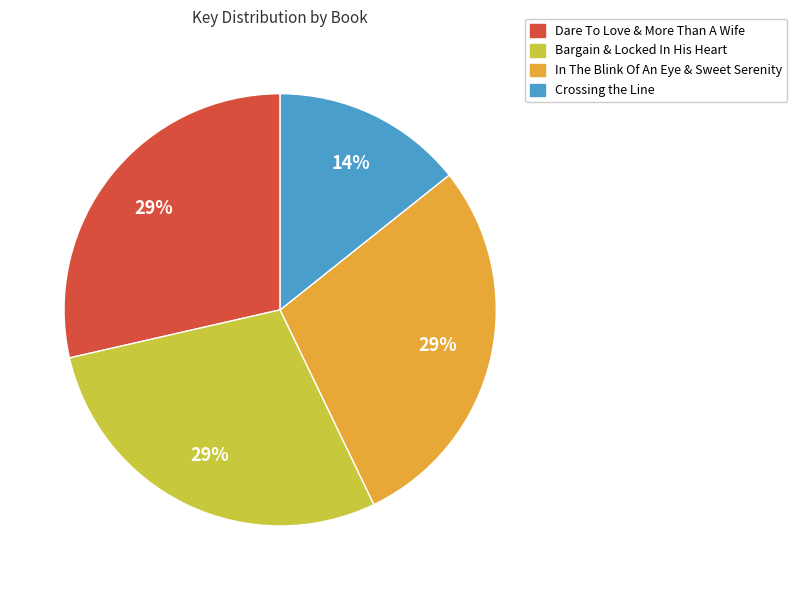

To the nearest percent, what is the average slice percentage?

25%